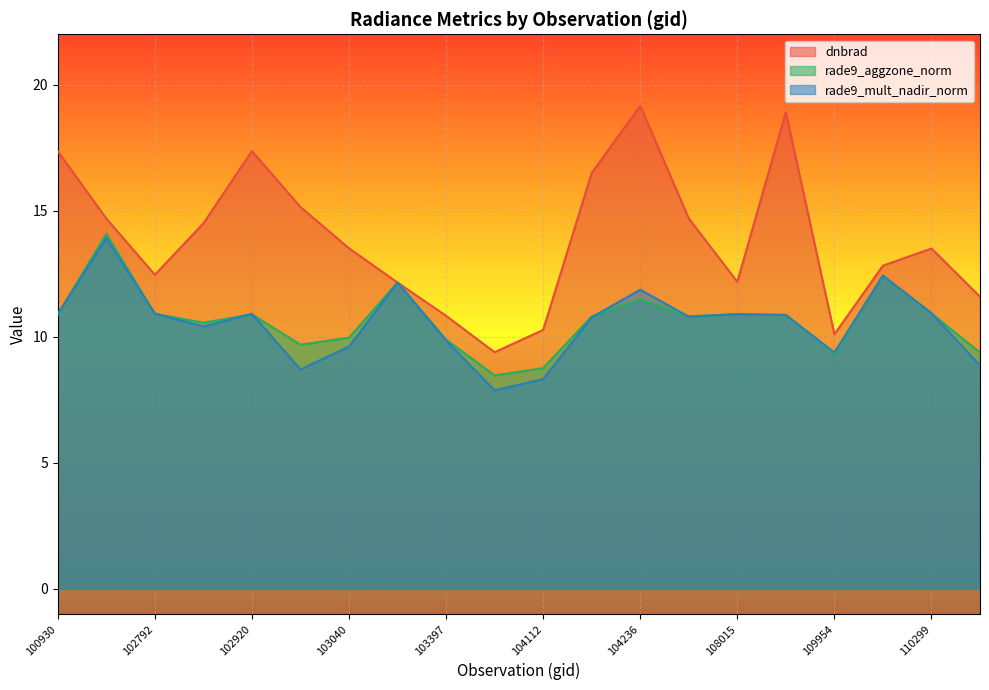

Which series ends up on top after the final intersection of rade9_mult_nadir_norm and rade9_aggzone_norm?

rade9_aggzone_norm